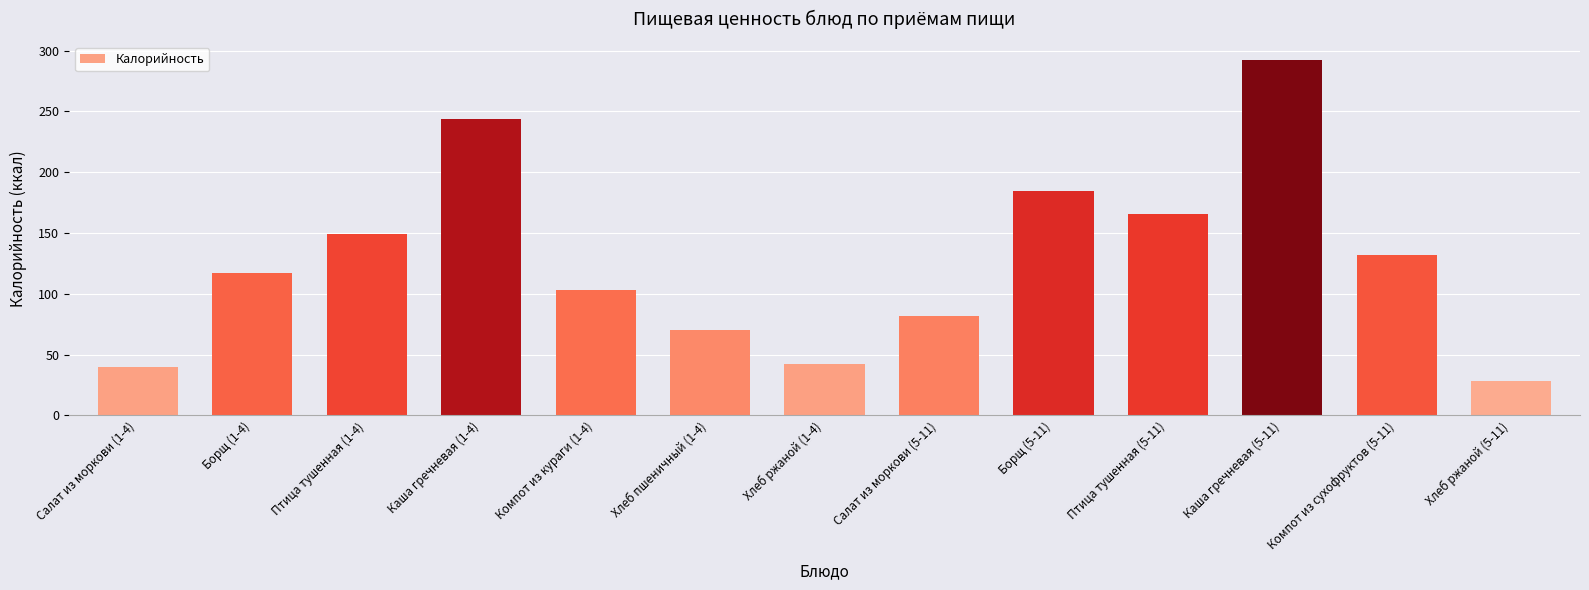

Is it true that the value at Хлеб пшеничный (1-4) is 70.1?

True